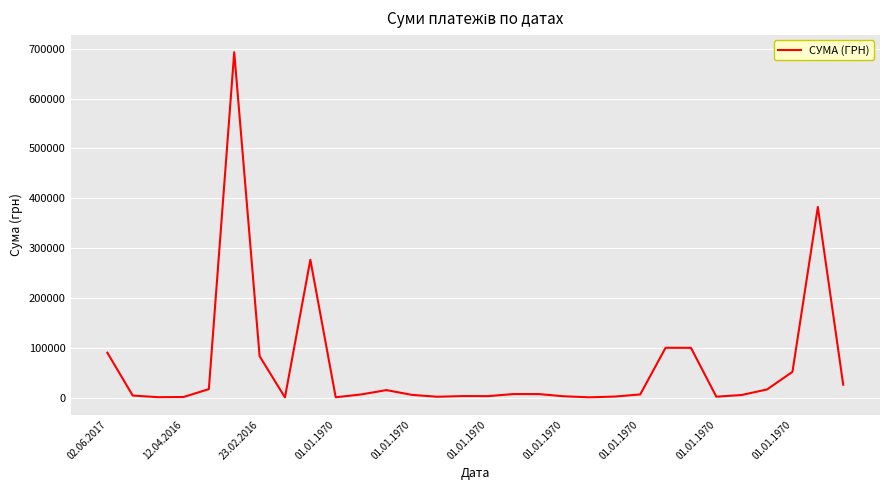

What is the maximum value shown in the chart?

693349.9